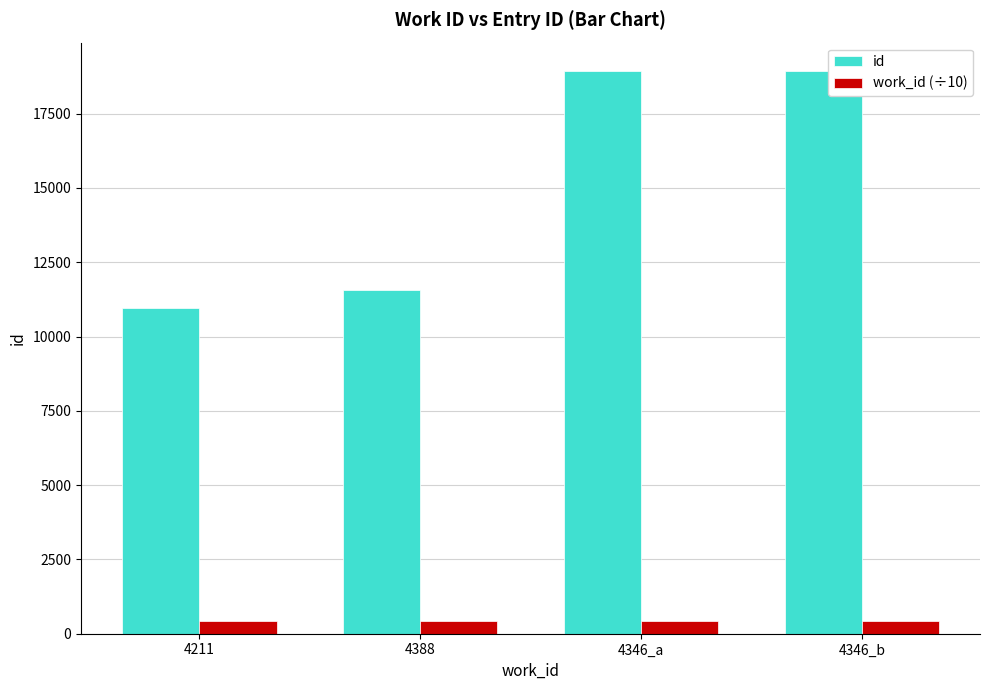

Which series has the widest spread of values?

id